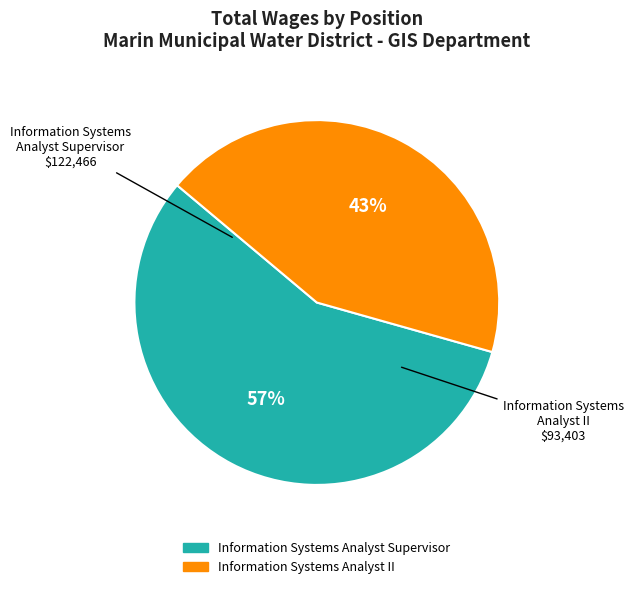

To the nearest percent, what is the combined percentage of Information Systems Analyst II and Information Systems Analyst Supervisor?

100%